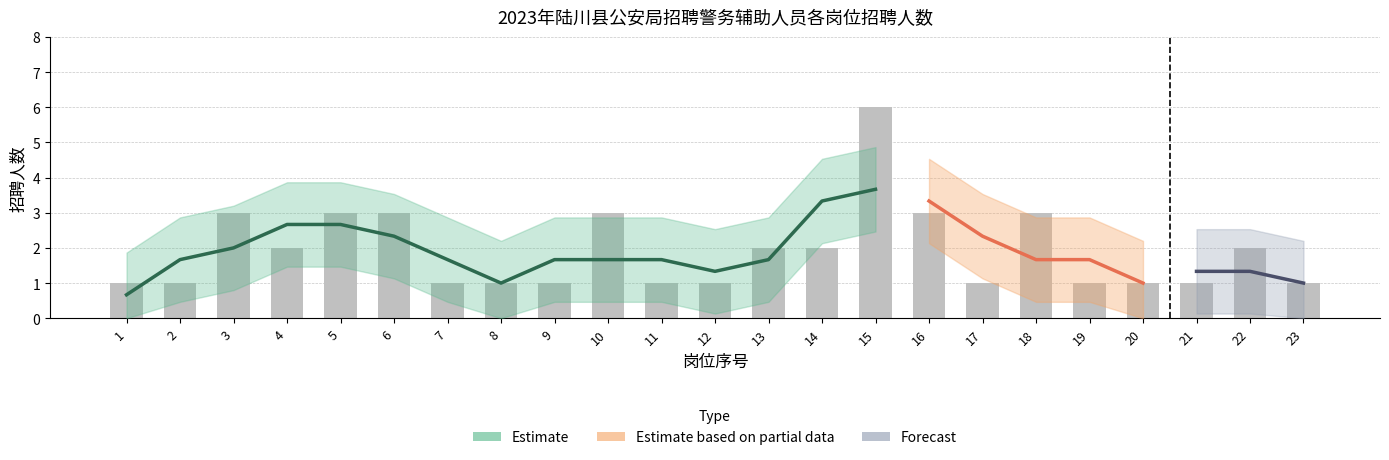

The chart shows a value of 2 at 12. True or false?

False